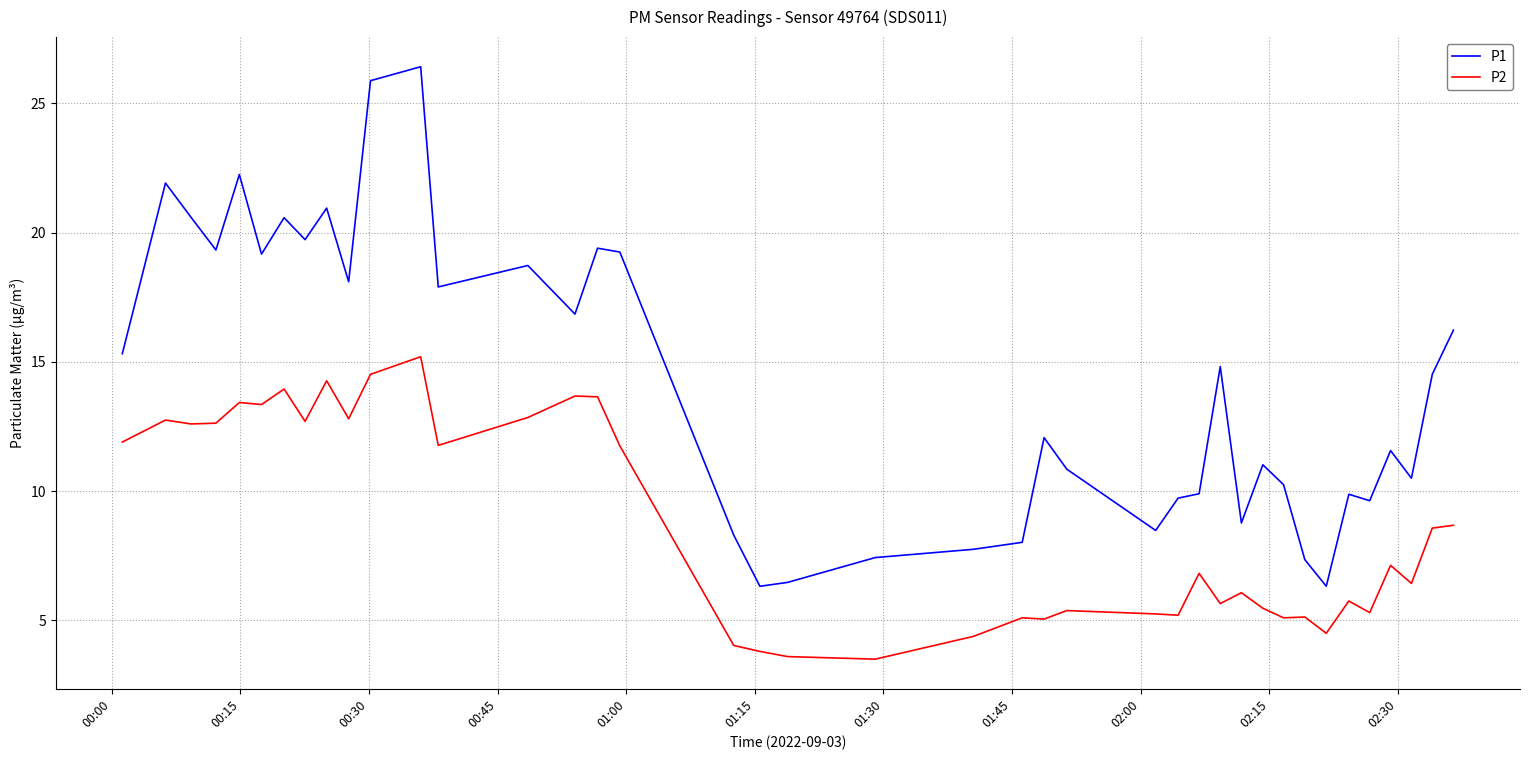

Is this an area chart (filled region under the line)?

No